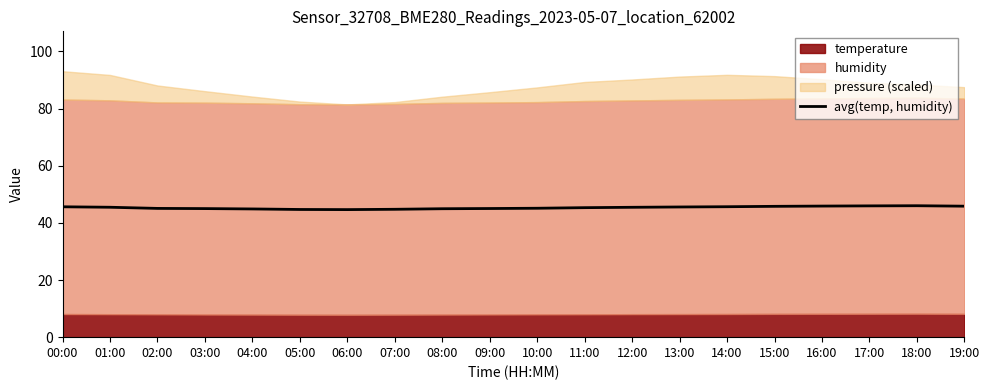

Reading left to right, extract all data points from this chart.

00:00=45.6	01:00=45.5	02:00=45.1	03:00=45.0	04:00=44.9	05:00=44.7	06:00=44.6	07:00=44.8	08:00=45.0	09:00=45.0	10:00=45.1	11:00=45.3	12:00=45.5	13:00=45.6	14:00=45.7	15:00=45.8	16:00=45.9	17:00=46.0	18:00=46.0	19:00=45.9